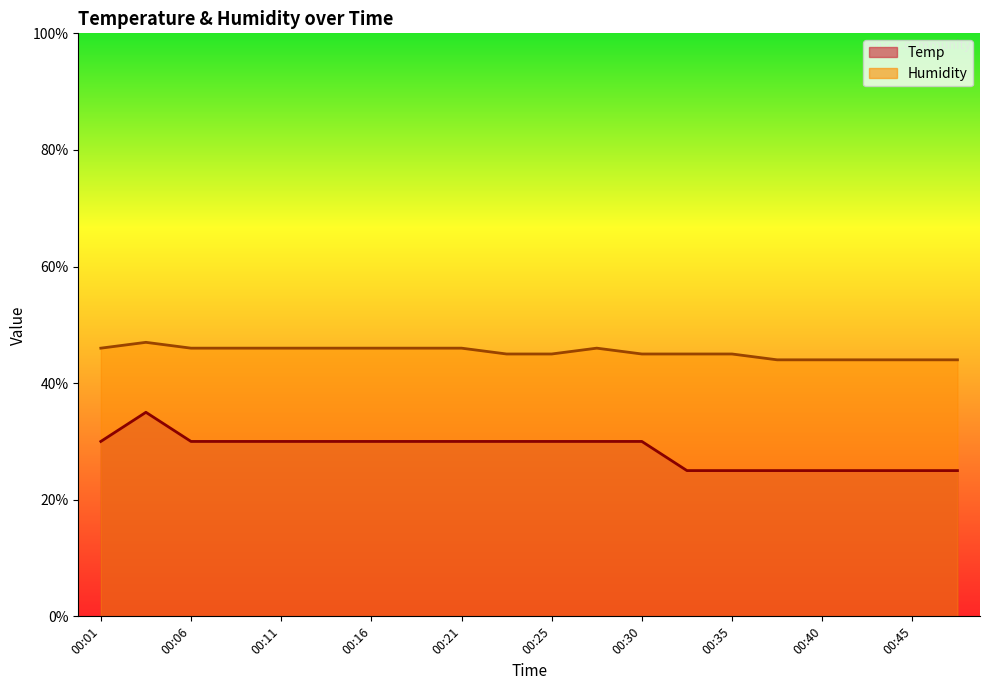

True or false: Humidity has more than 2 interior local peaks.

False